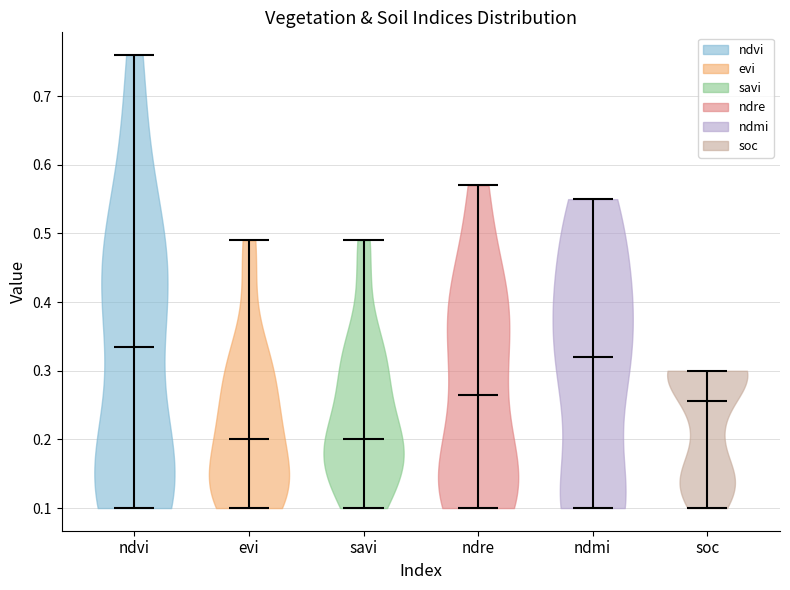

What is the highest point the violin for ndvi reaches on the y-axis? The values are not printed on the chart, so give them approximately, as read against the axis.

0.76